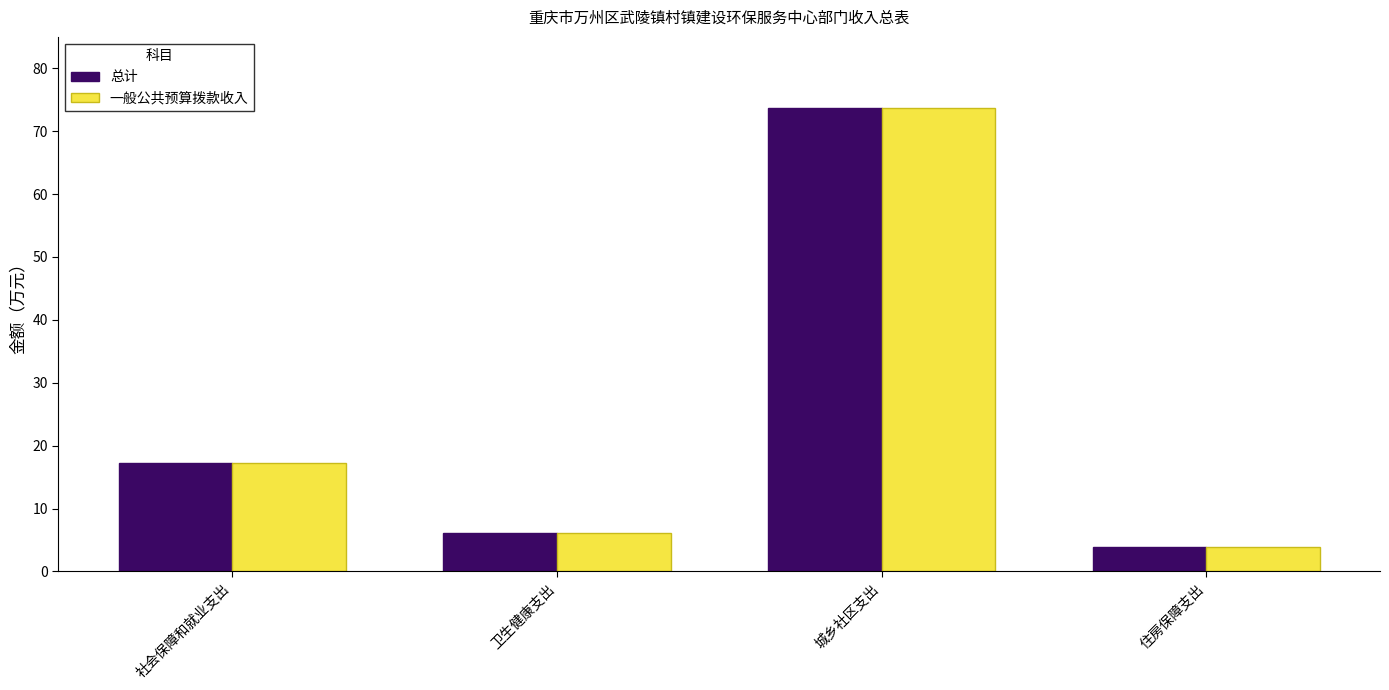

List the labels in order of 一般公共预算拨款收入 value, smallest first.

住房保障支出, 卫生健康支出, 社会保障和就业支出, 城乡社区支出